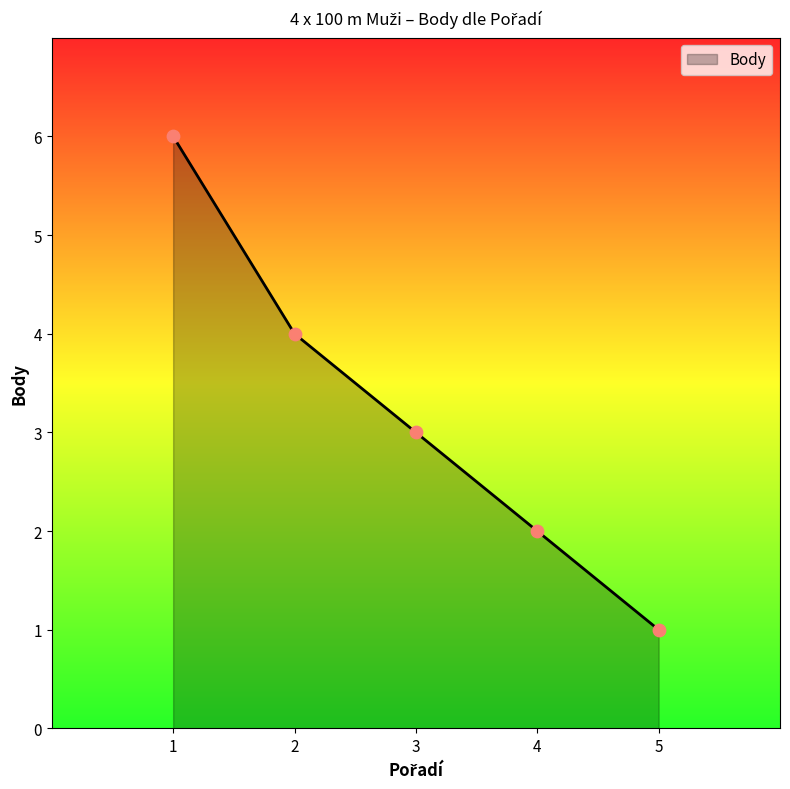

What is the change in value from 1 to 2?

-2